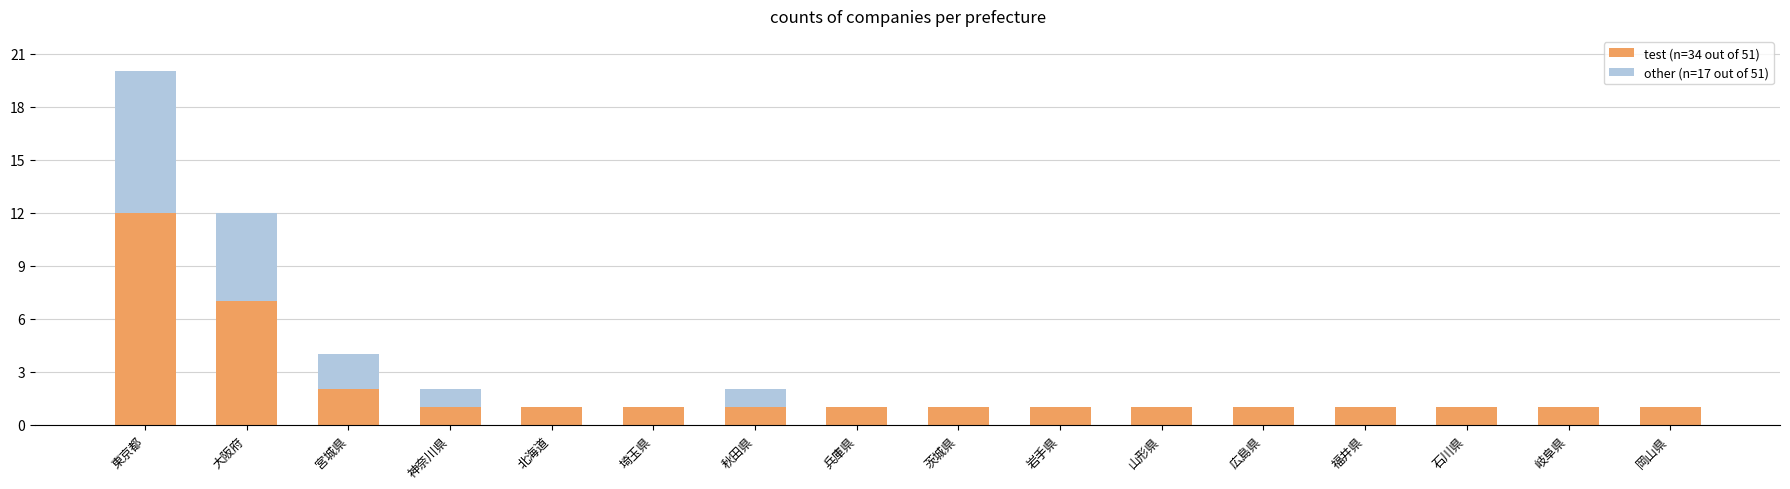

At which category is the sum across all series the highest?

東京都